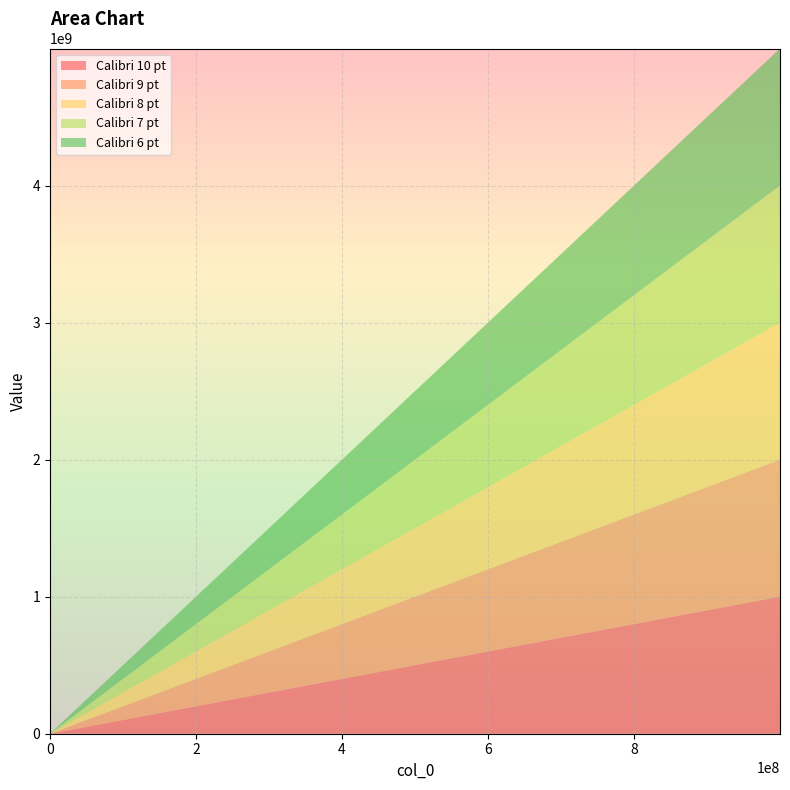

Reading left to right, transcribe all the data shown in this chart.

Calibri 10 pt: 0=0	1=111111111	2=222222222	3=333333333	4=444444444	5=555555555	6=666666666	7=777777777	8=888888888	9=999999999
Calibri 9 pt: 0=0	1=111111111	2=222222222	3=333333333	4=444444444	5=555555555	6=666666666	7=777777777	8=888888888	9=999999999
Calibri 8 pt: 0=0	1=111111111	2=222222222	3=333333333	4=444444444	5=555555555	6=666666666	7=777777777	8=888888888	9=999999999
Calibri 7 pt: 0=0	1=111111111	2=222222222	3=333333333	4=444444444	5=555555555	6=666666666	7=777777777	8=888888888	9=999999999
Calibri 6 pt: 0=0	1=111111111	2=222222222	3=333333333	4=444444444	5=555555555	6=666666666	7=777777777	8=888888888	9=999999999